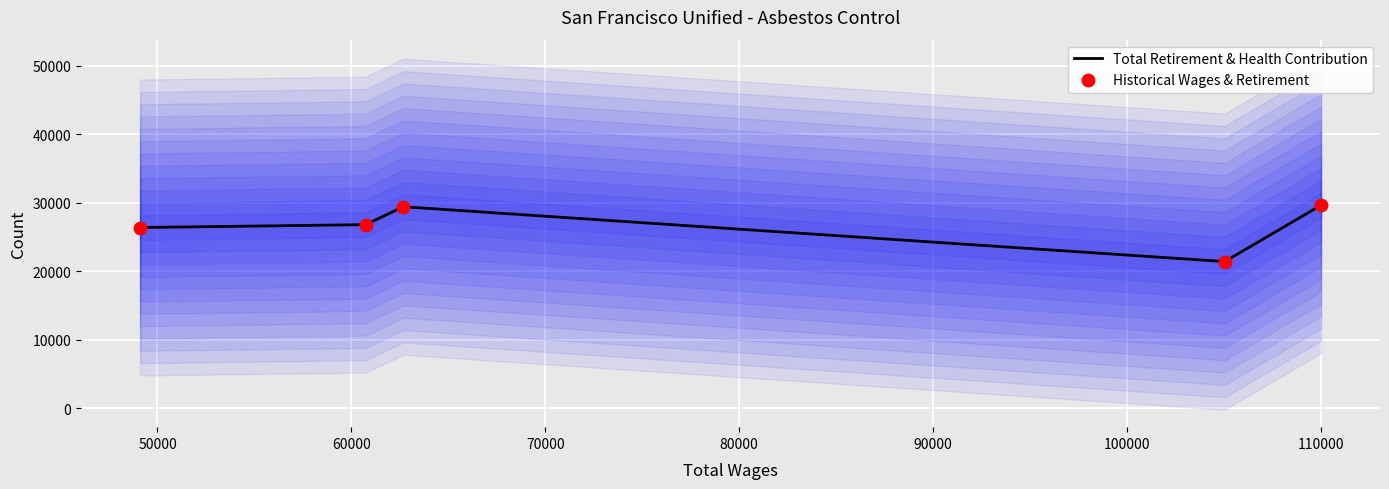

What is the total value across all series at 80000?

56022